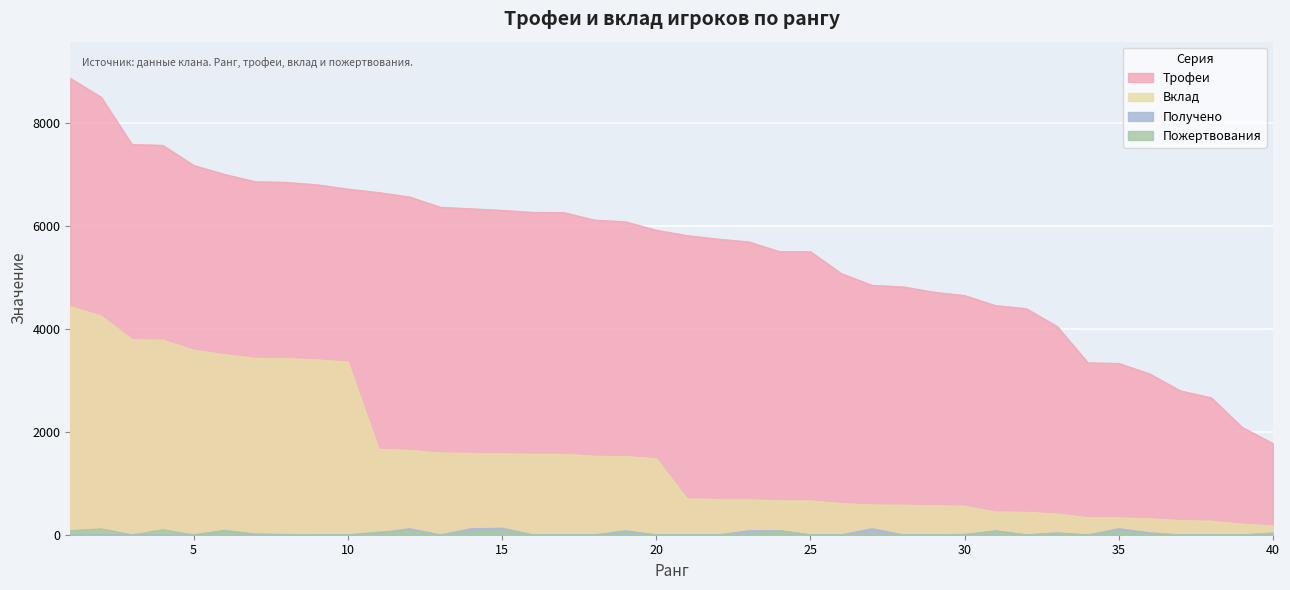

Is it true that Вклад equals 272 at 27?

False